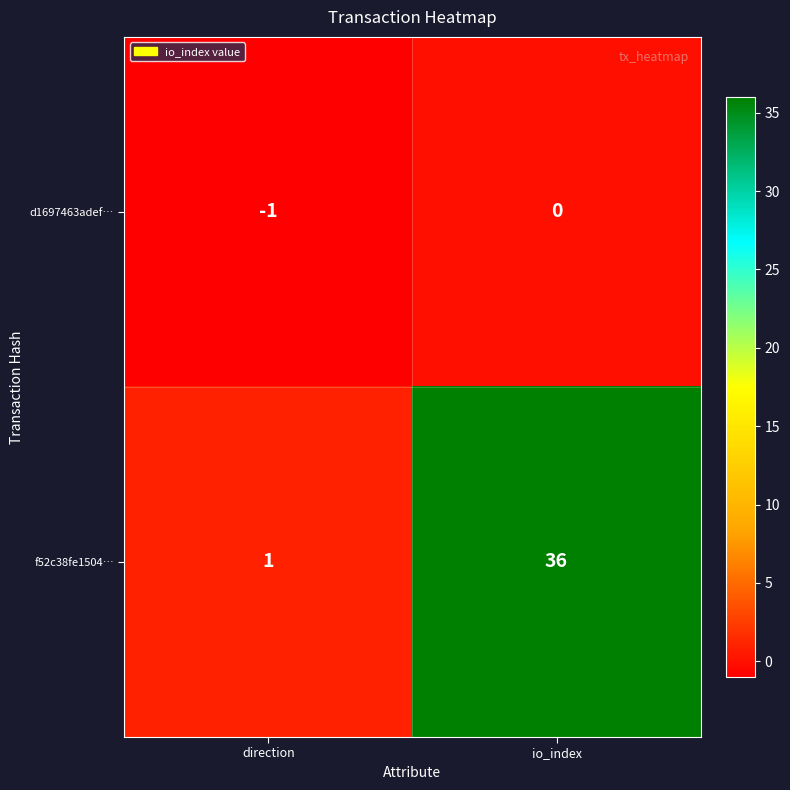

At which category is the sum across all series the highest?

io_index